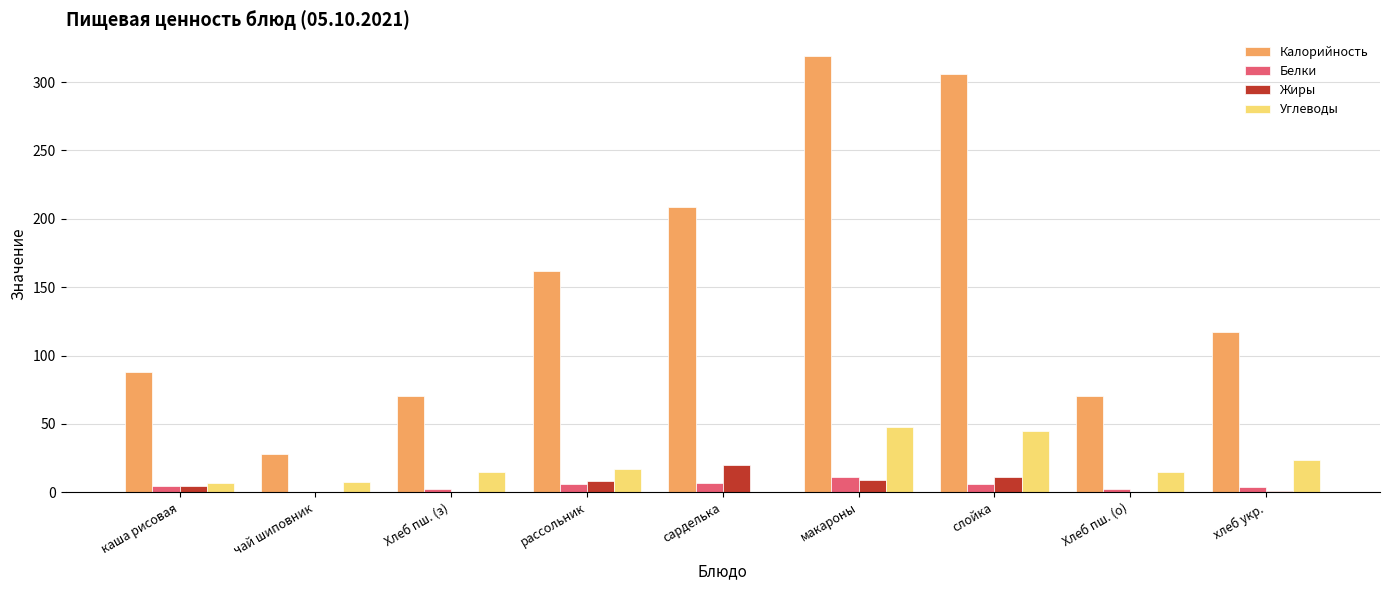

True or false: Калорийность has a value of 24.7 at Хлеб пш. (о).

False